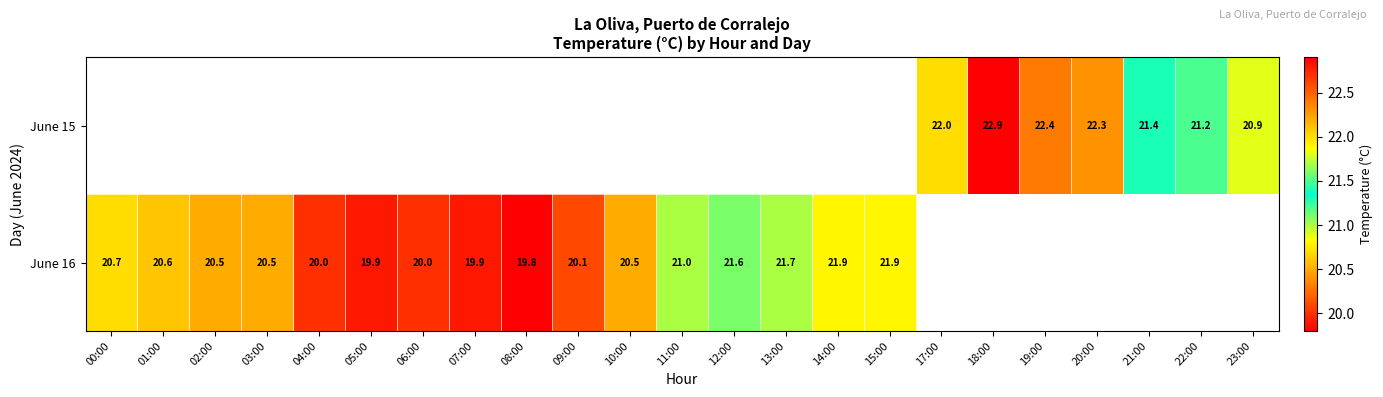

Is it true that June 16 equals 19.9 at 05:00?

True